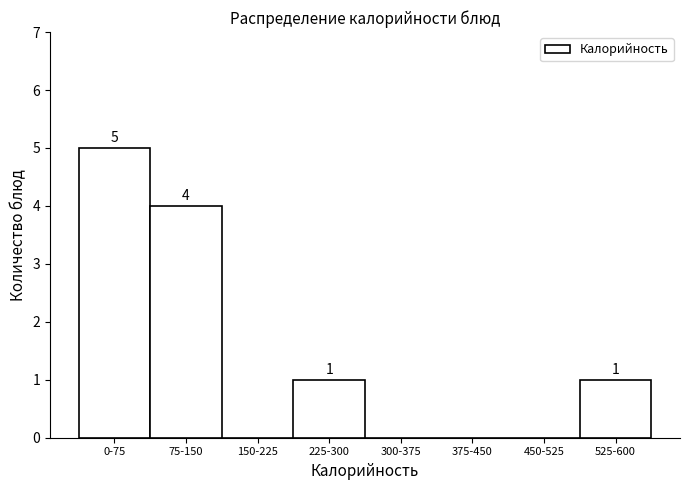

Reading left to right, what are all the values shown in this chart?

0-75=5	75-150=4	150-225=0	225-300=1	300-375=0	375-450=0	450-525=0	525-600=1